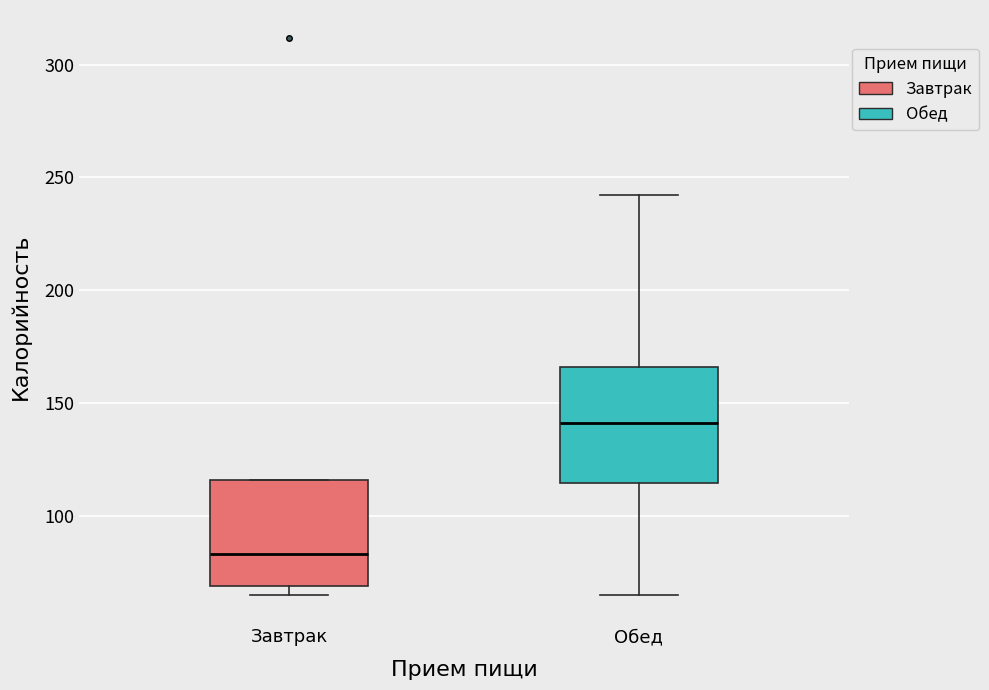

Which box's median line is the highest?

Обед